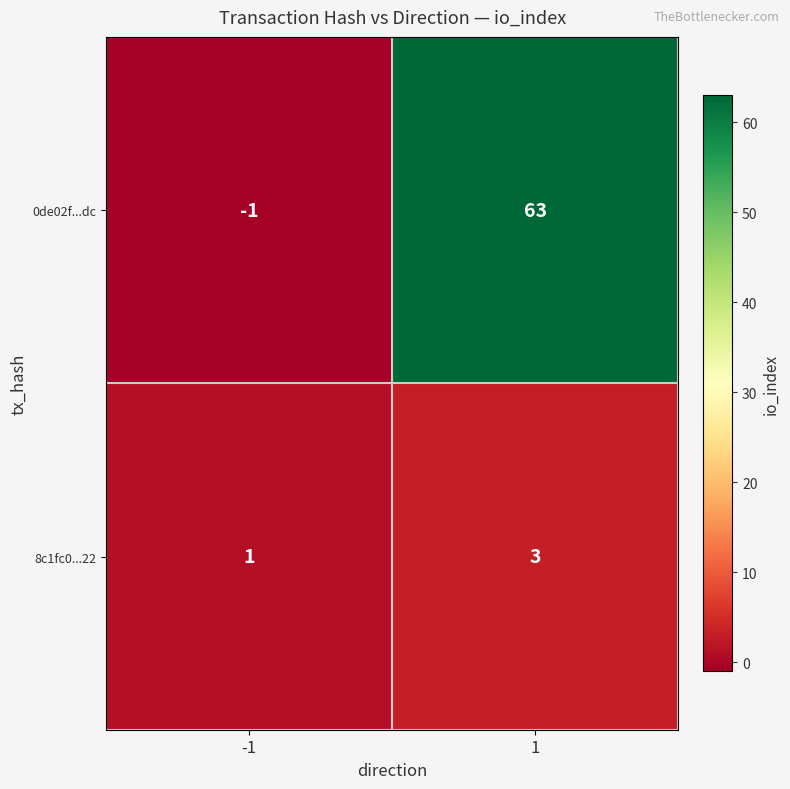

What is the difference between the maximum and minimum values in the 0de02f...dc series?

64